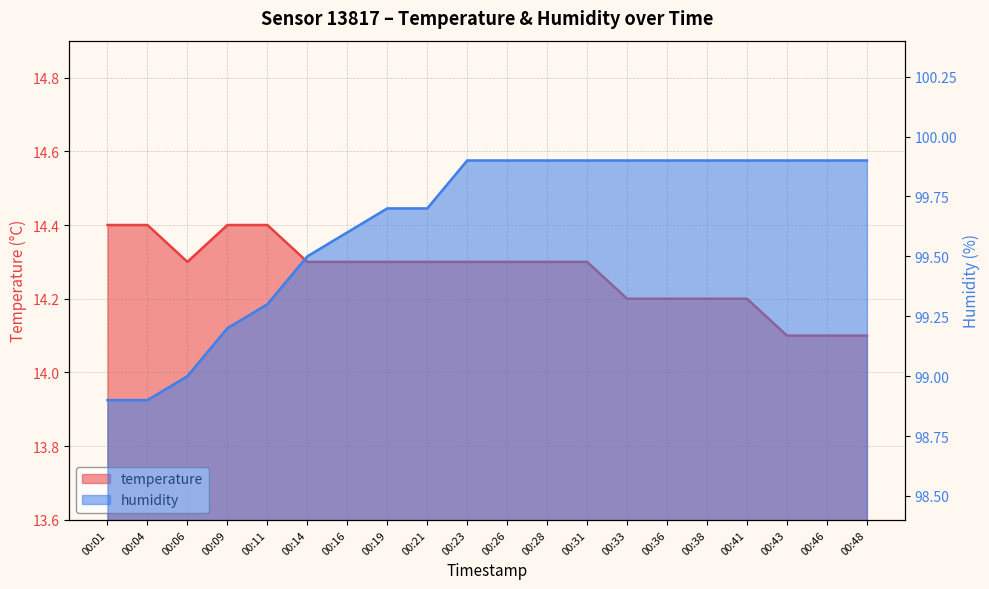

What is the difference between the temperature values at 00:43 and 00:21?

0.2